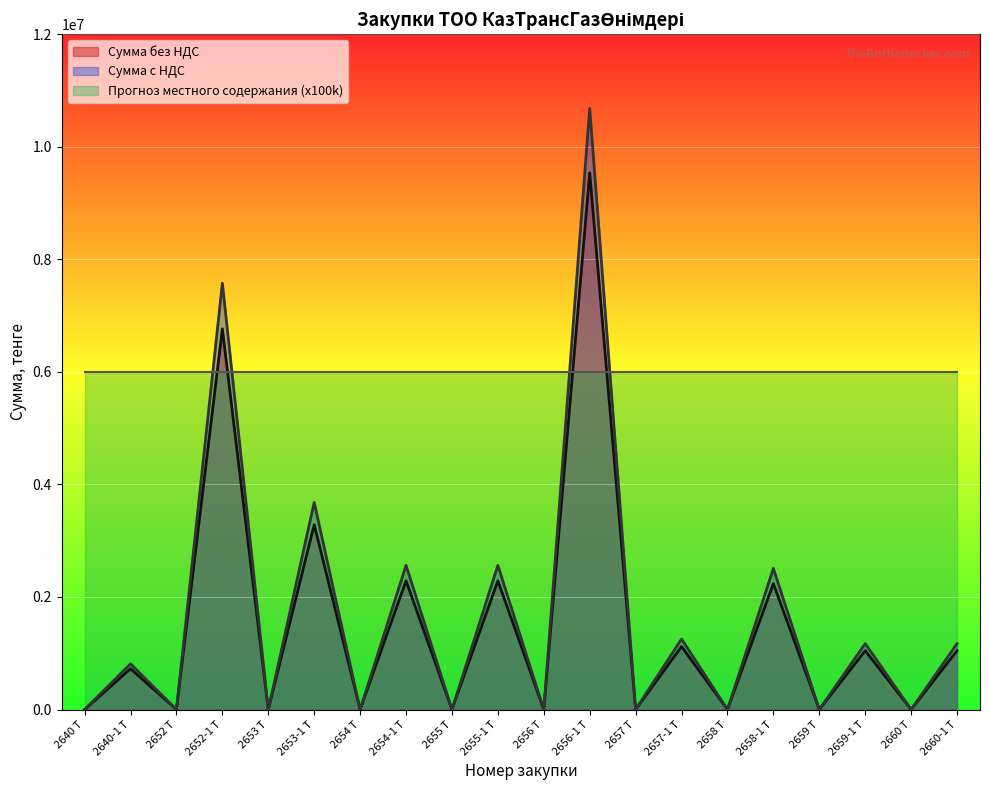

What position from the left is 2653 Т?

5